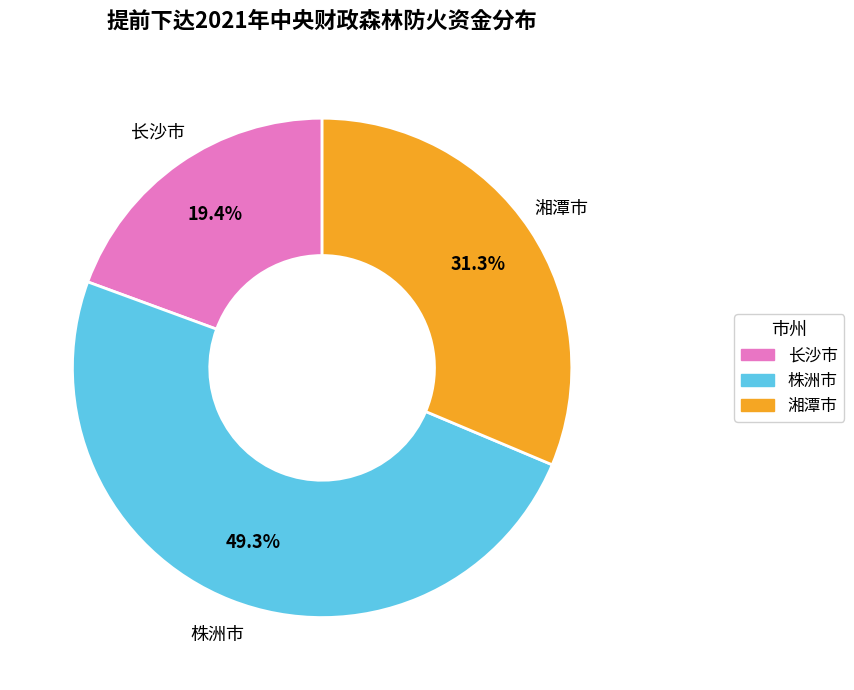

What percentage do 湘潭市 and 长沙市 together represent?

50.7%